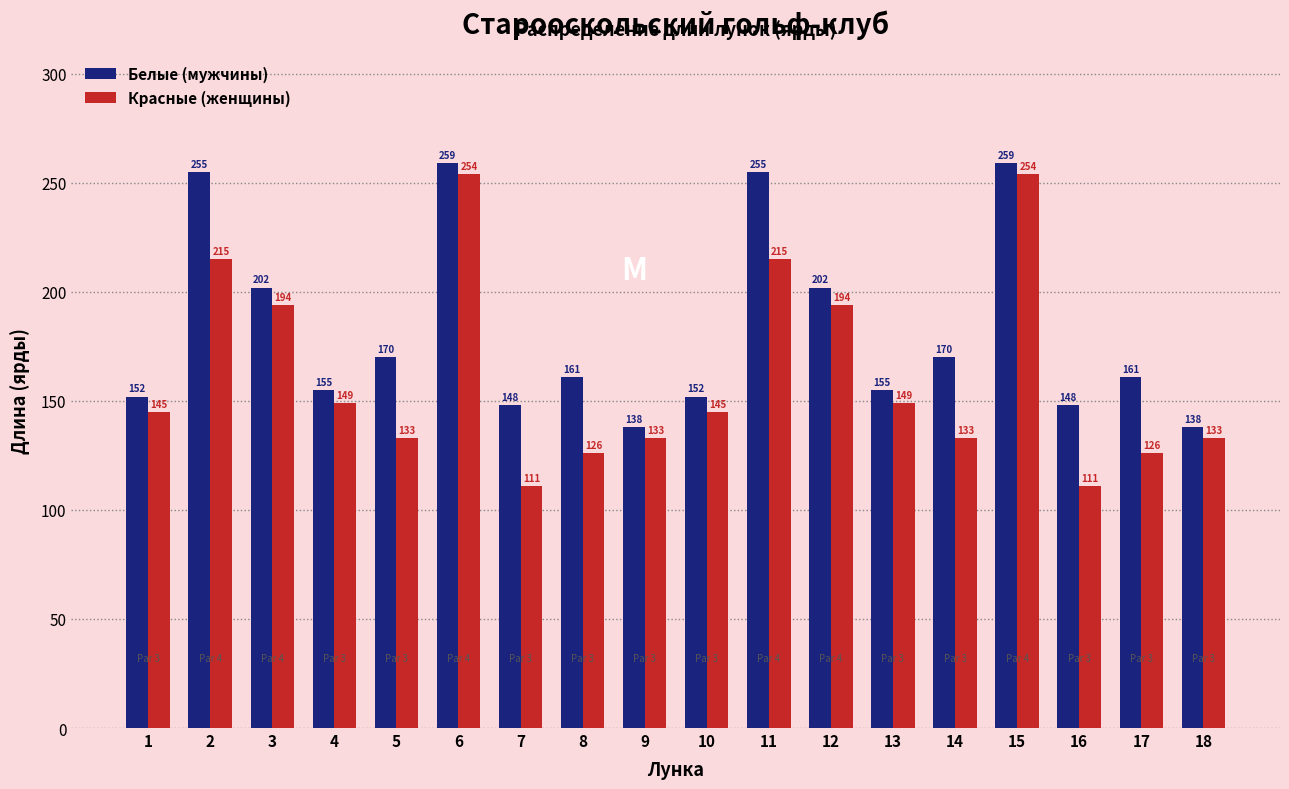

Reading left to right, list all the values displayed in this chart.

Белые (мужчины): 1=152	2=255	3=202	4=155	5=170	6=259	7=148	8=161	9=138	10=152	11=255	12=202	13=155	14=170	15=259	16=148	17=161	18=138
Красные (женщины): 1=145	2=215	3=194	4=149	5=133	6=254	7=111	8=126	9=133	10=145	11=215	12=194	13=149	14=133	15=254	16=111	17=126	18=133